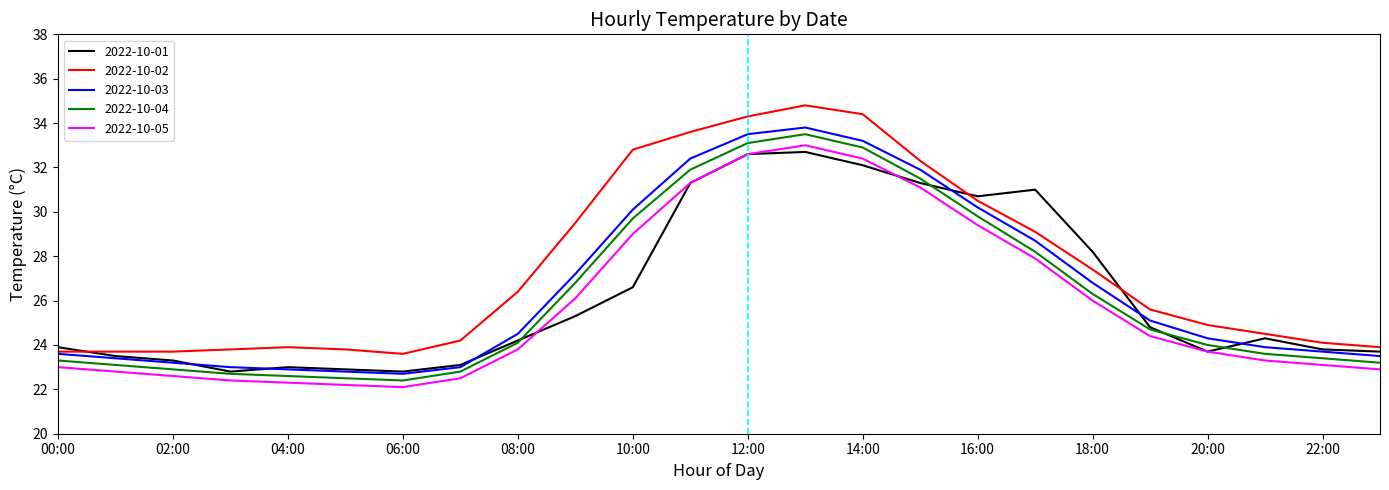

What is the lowest value of the 2022-10-02 series?

23.6